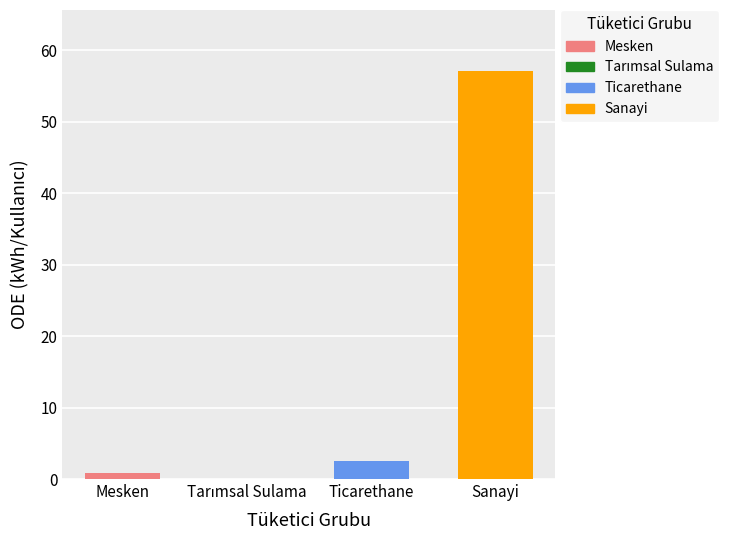

Reading left to right, extract all data points from this chart.

İletim - Şebeke işletmecisi: 0.0	0.0	0.0	0.0
Dağıtım-OG - Şebeke işletmecisi: 0.5	0.0	1.7	11.6
Dağıtım-AG - Şebeke işletmecisi: 0.2	0.0	0.6	41.2
Dağıtım-AG - Dışsal: 0.1	0.0	0.1	4.2